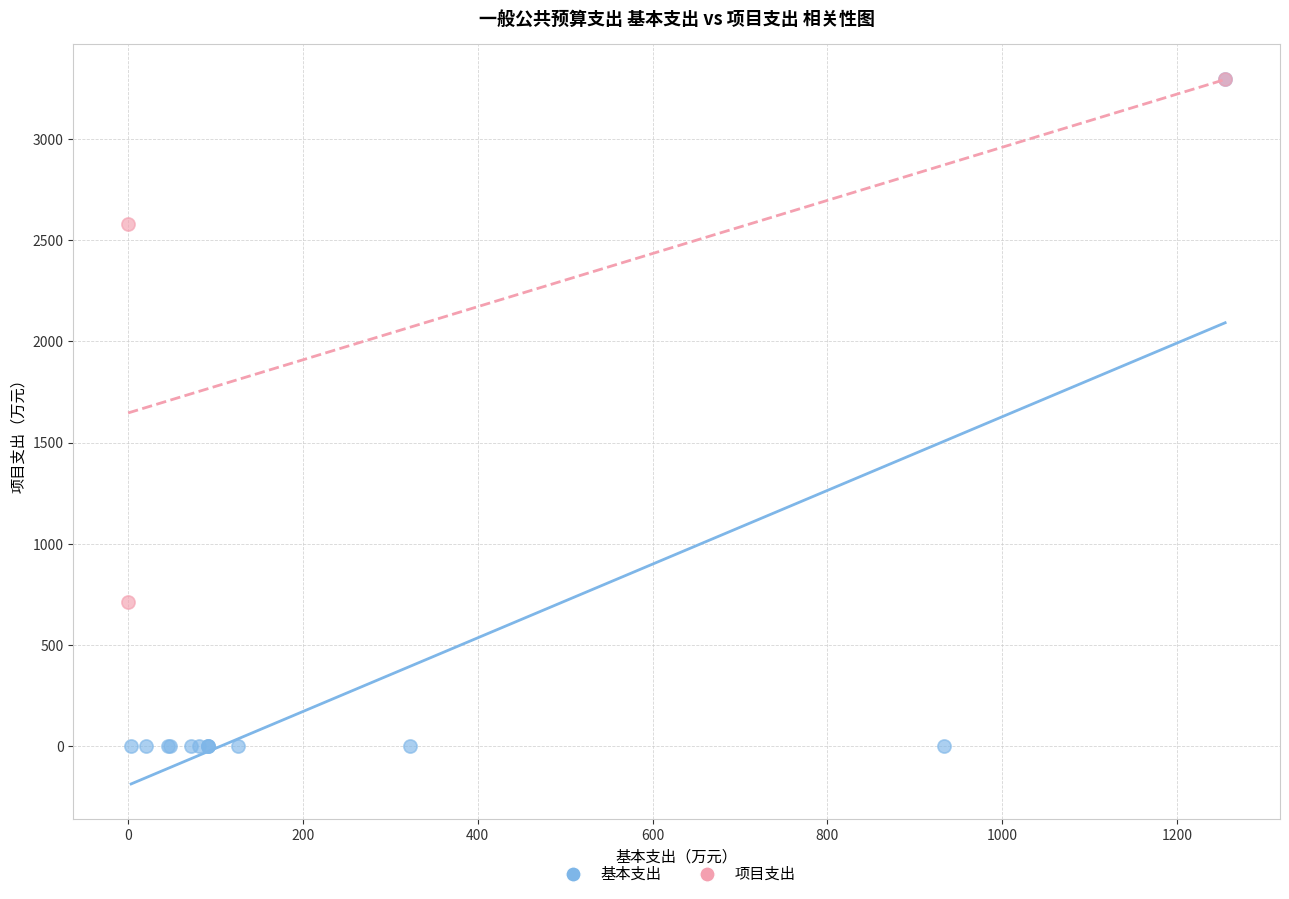

Which series contains the lowest Y value?

基本支出